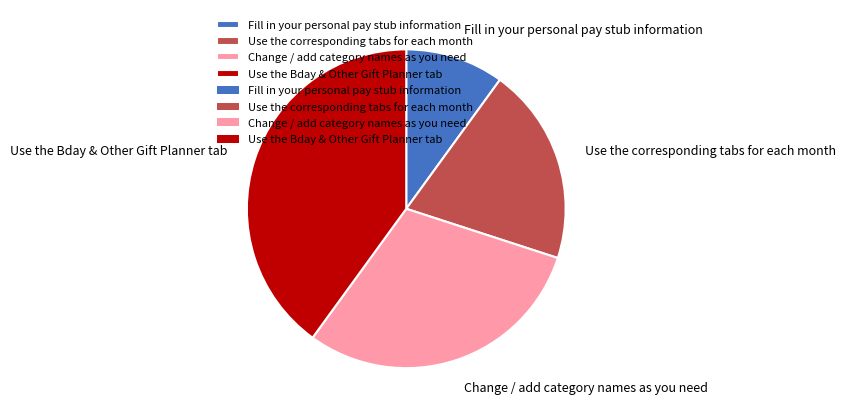

True or false: Use the corresponding tabs for each month accounts for 20% of the total.

True